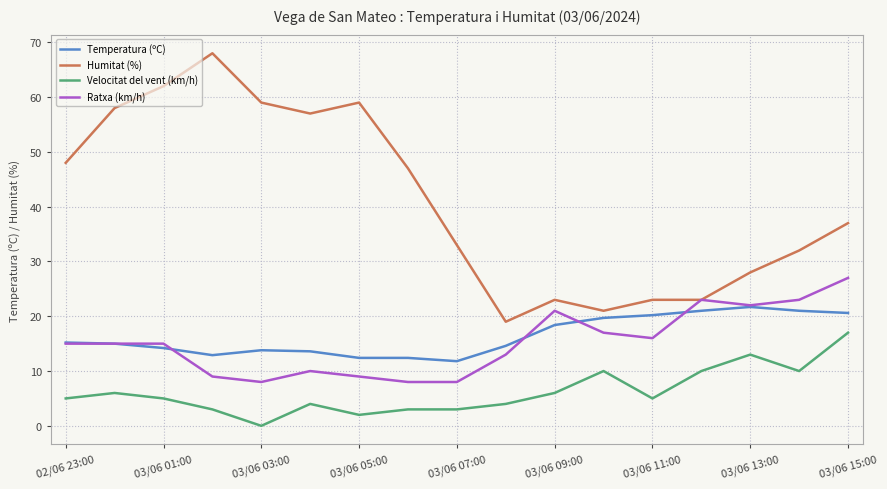

Is this an area chart (filled region under the line)?

No